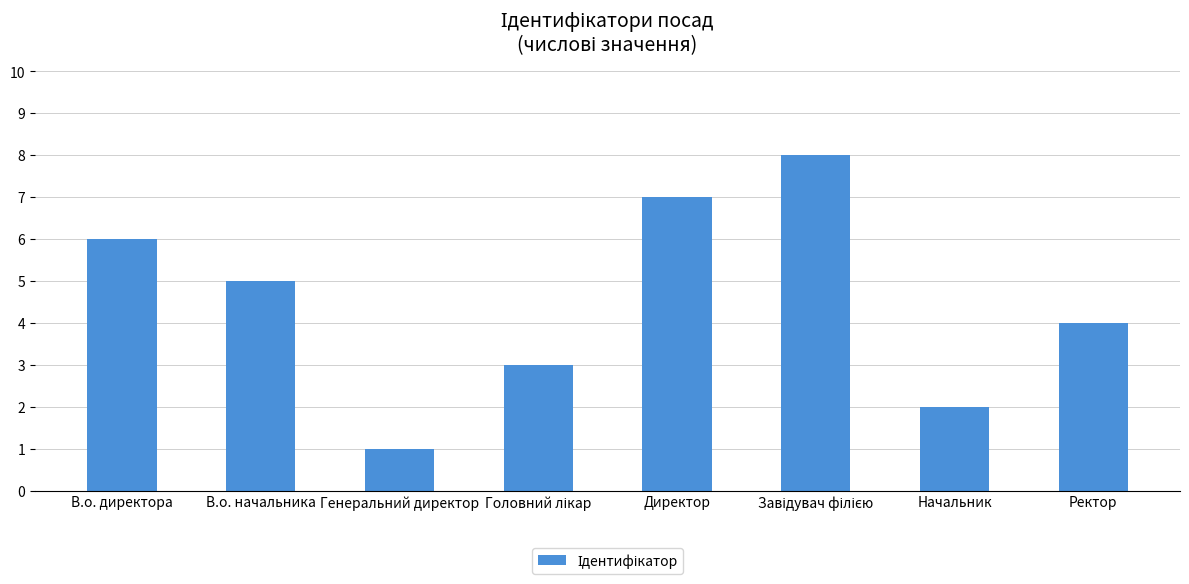

Reading right to left, list all the values displayed in this chart.

4	2	8	7	3	1	5	6